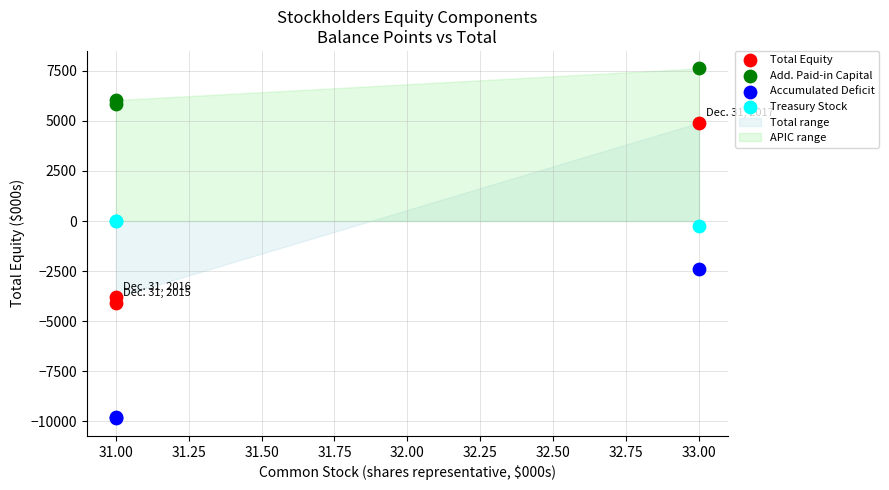

Which series contains the lowest Y value?

Accumulated Deficit